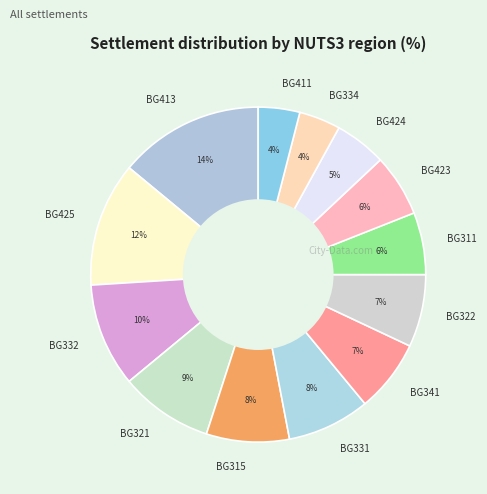

To the nearest percent, what is the combined percentage of BG341 and BG413?

21%